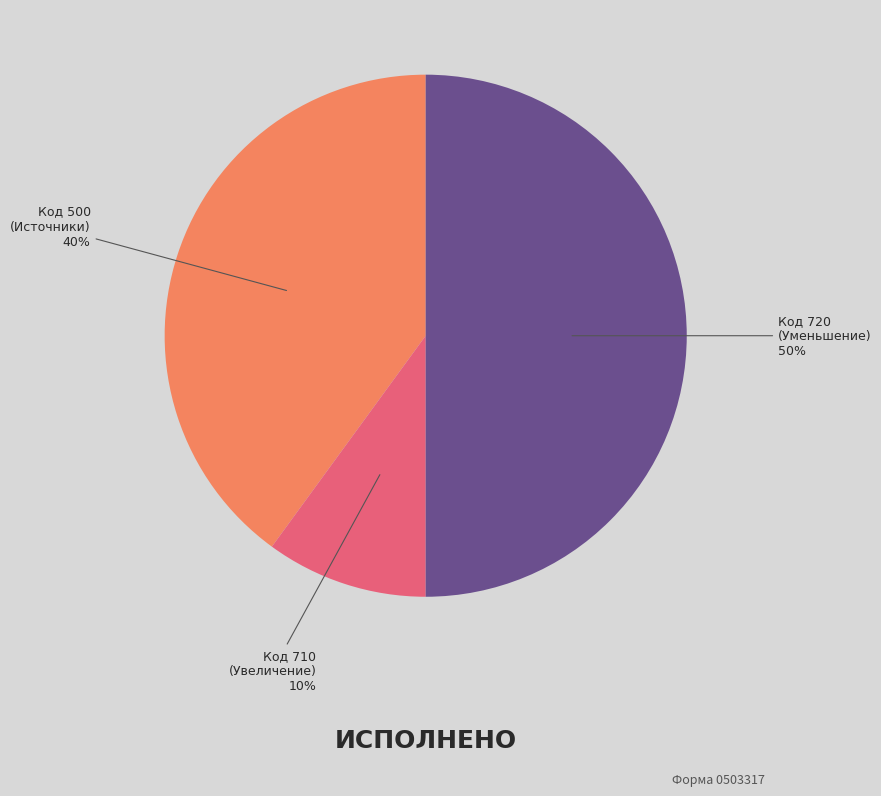

To the nearest percent, what is the difference between the Код 500 (Источники) and Код 720 (Уменьшение) slice percentages?

10%